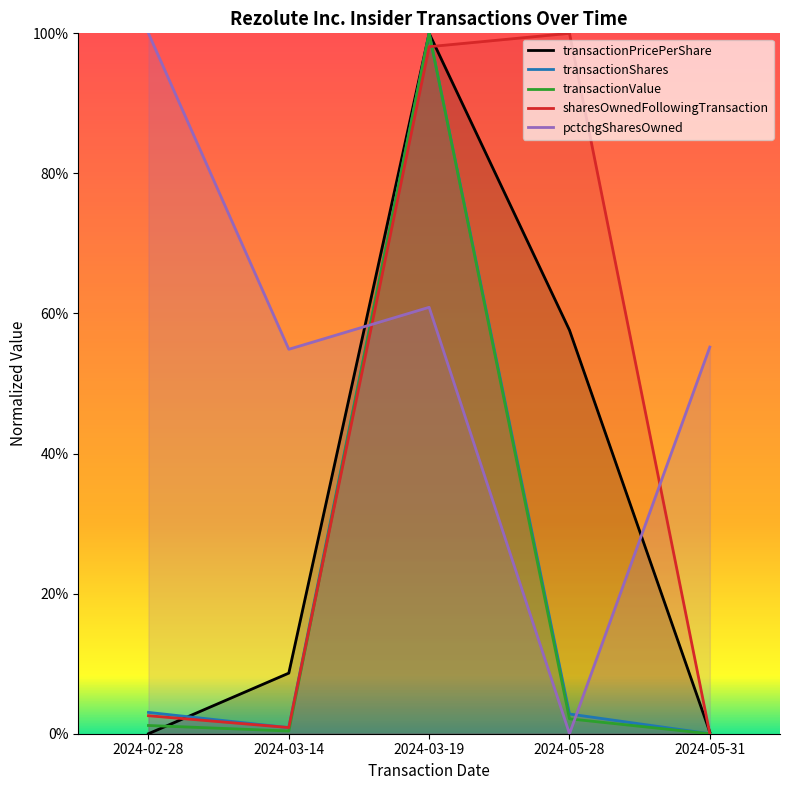

Reading left to right, list all the values displayed in this chart.

transactionPricePerShare: 2024-02-28=0.0	2024-03-14=0.1	2024-03-19=1.0	2024-05-28=0.6	2024-05-31=0.0
transactionShares: 2024-02-28=0.0	2024-03-14=0.0	2024-03-19=1.0	2024-05-28=0.0	2024-05-31=0.0
transactionValue: 2024-02-28=0.0	2024-03-14=0.0	2024-03-19=1.0	2024-05-28=0.0	2024-05-31=0.0
sharesOwnedFollowingTransaction: 2024-02-28=0.0	2024-03-14=0.0	2024-03-19=1.0	2024-05-28=1.0	2024-05-31=0.0
pctchgSharesOwned: 2024-02-28=1.0	2024-03-14=0.5	2024-03-19=0.6	2024-05-28=0.0	2024-05-31=0.6